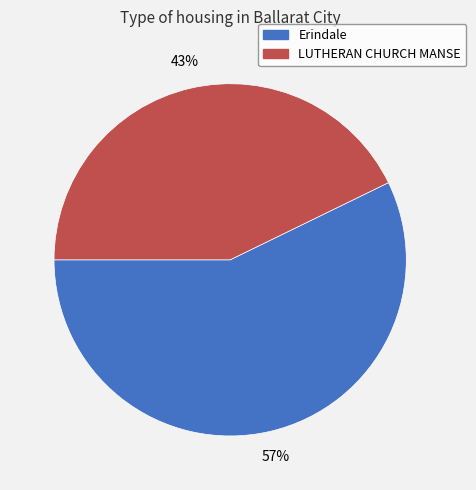

What percentage is the LUTHERAN CHURCH MANSE slice, to the nearest percent?

43%